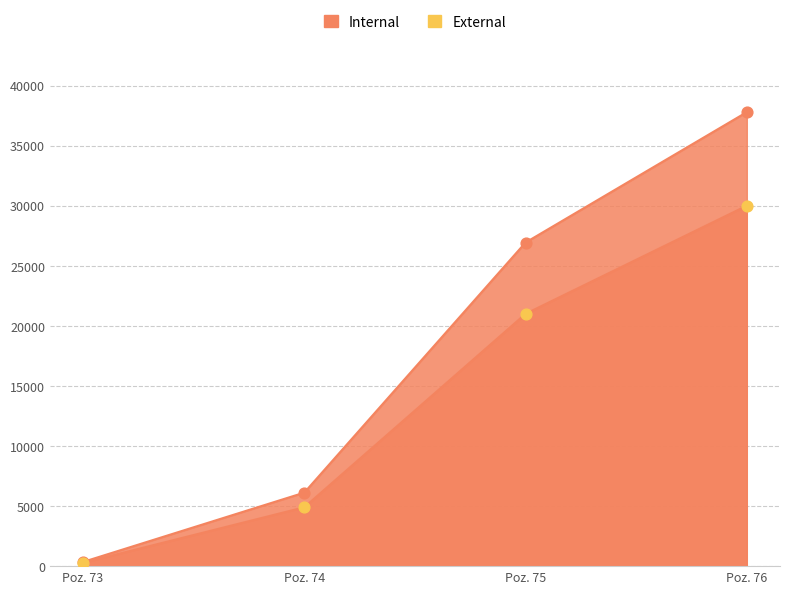

Which series has the widest spread of Y values?

Internal